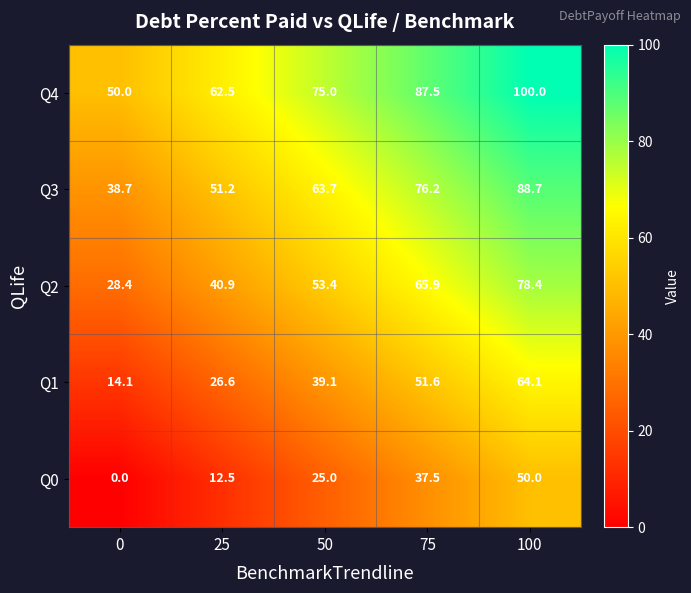

What is the sum of all Q2 values?

267.0